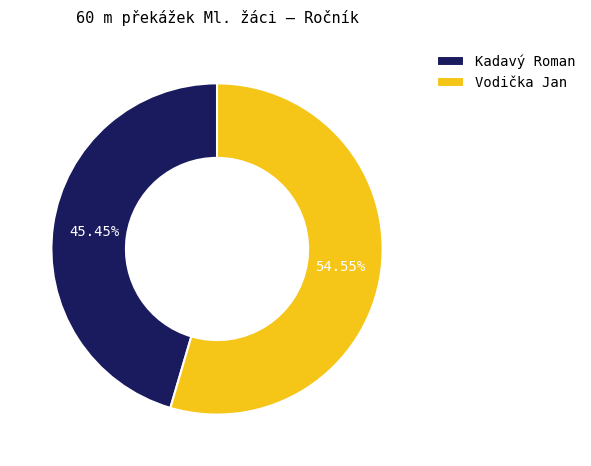

Count the number of slices in the pie.

2